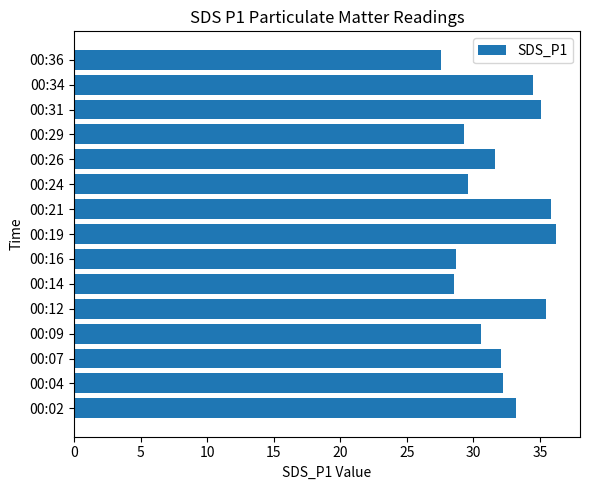

What is the difference between the values at 00:26 and 00:02?

1.5